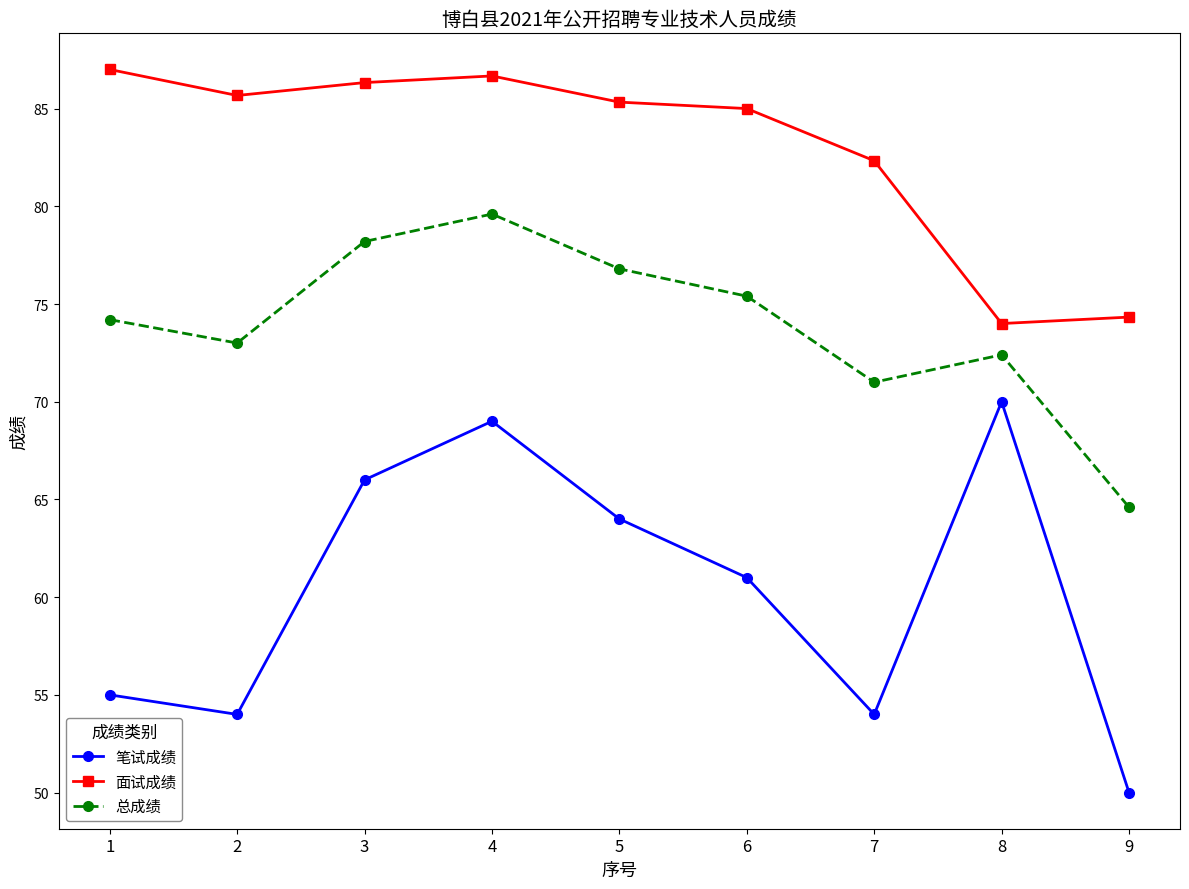

What is the difference between the 笔试成绩 values at 5 and 2?

10.0